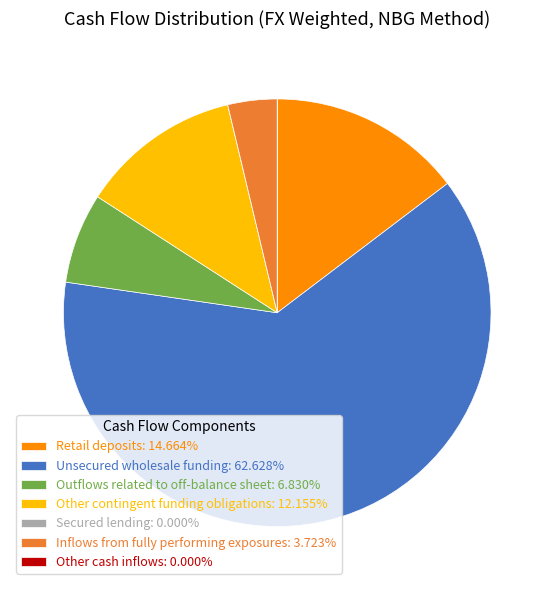

Do Unsecured wholesale funding: 62.628% and Retail deposits: 14.664% together represent more than half of the pie?

Yes